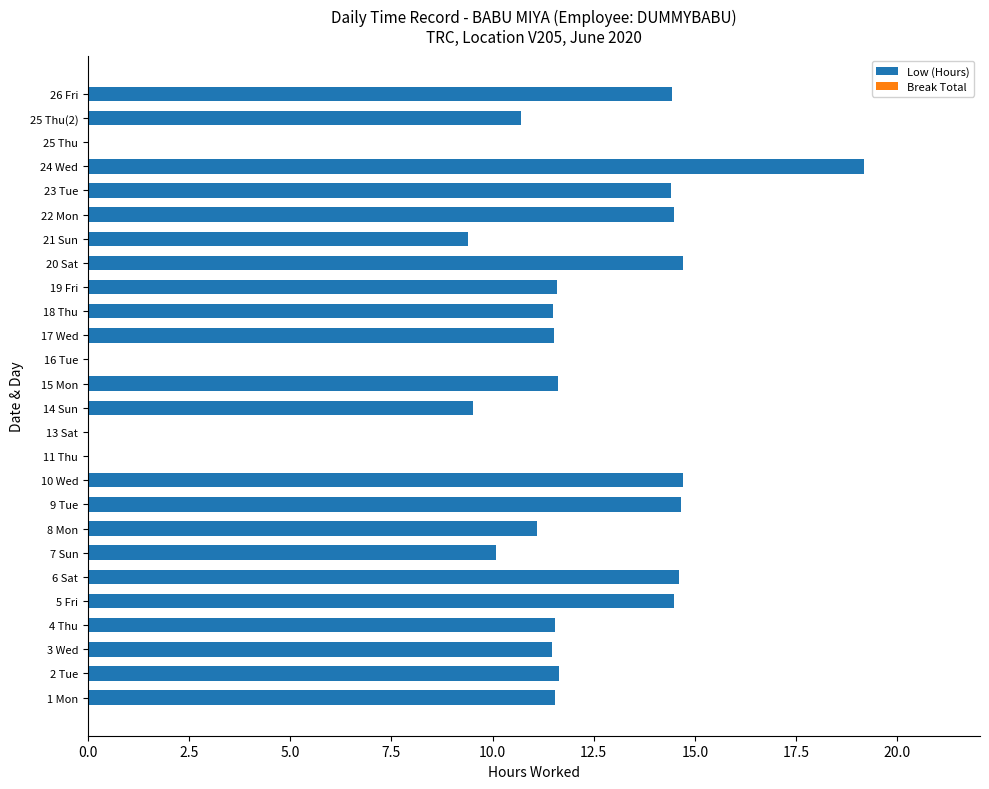

What is the maximum value shown in the chart?

19.2